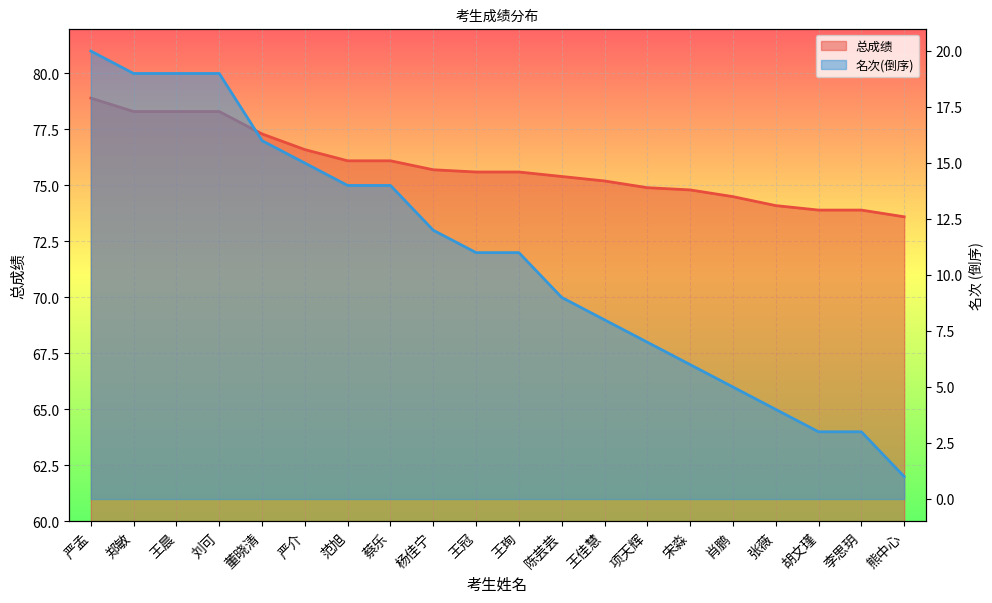

True or false: 总成绩 and 名次 intersect in this chart.

False